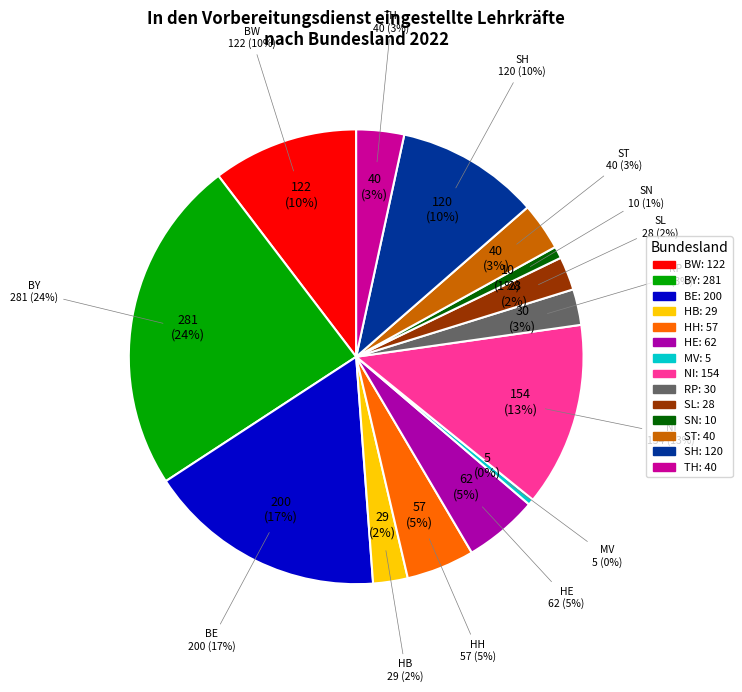

Does TH account for over 50% of the chart?

No